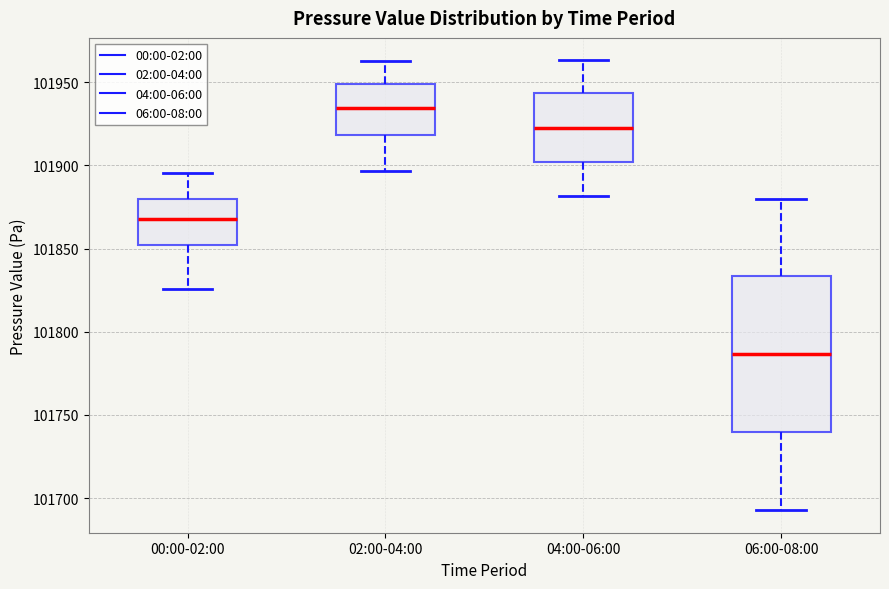

Which box has the highest median line?

02:00-04:00